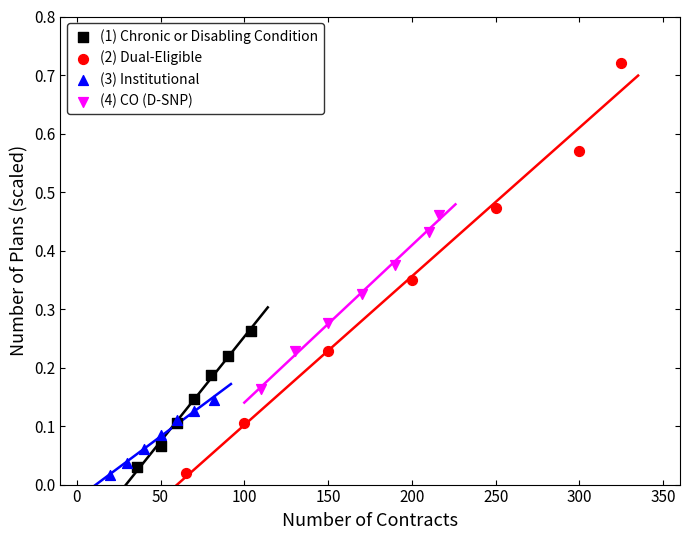

Which series reaches the maximum Y coordinate?

(2) Dual-Eligible